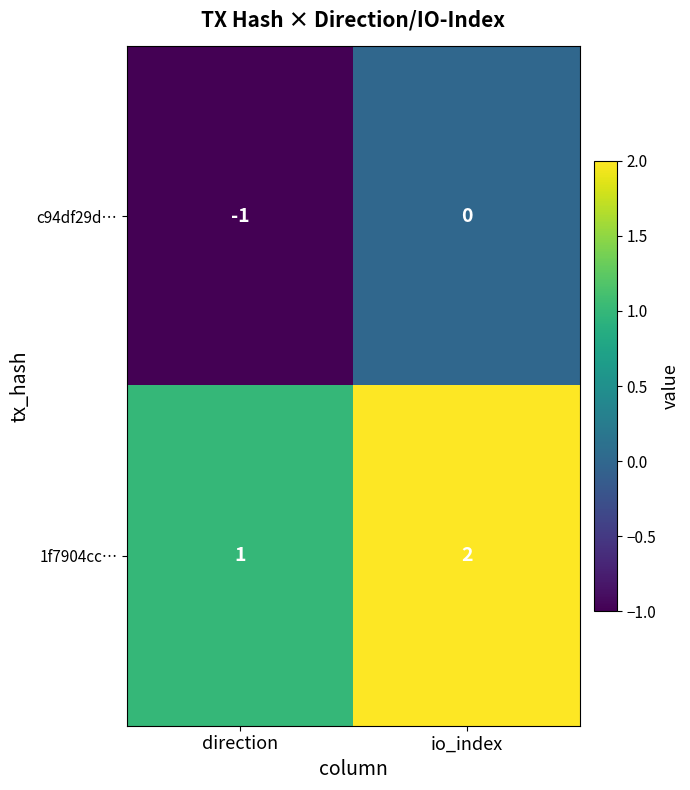

Rank the series by their average value, from highest to lowest.

1f7904cc…, c94df29d…